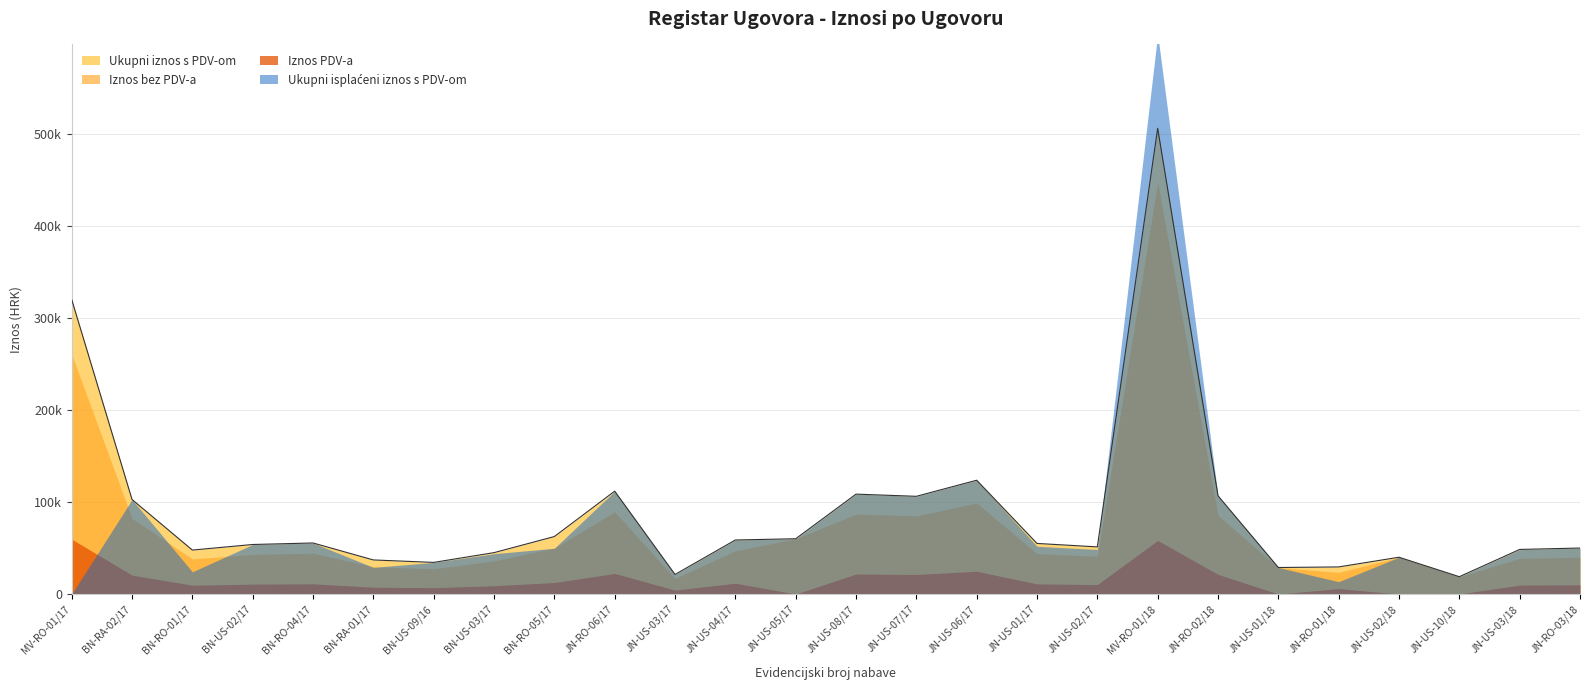

Rank the series at JN-US-08/17 from highest to lowest value.

Ukupni iznos s PDV-om, Ukupni isplaćeni iznos s PDV-om, Iznos bez PDV-a, Iznos PDV-a